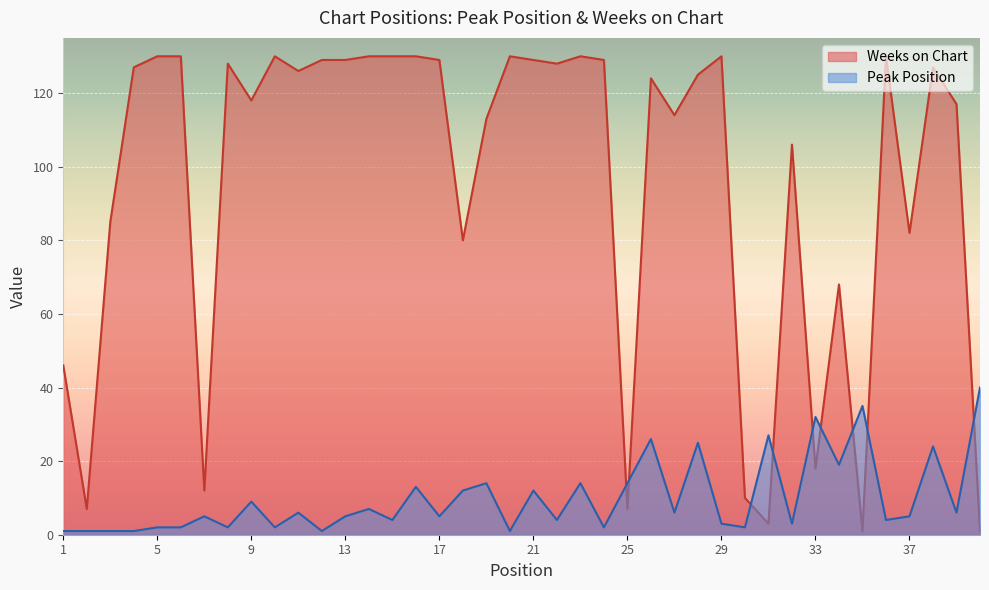

What is the sum of all Weeks on Chart values?

3818